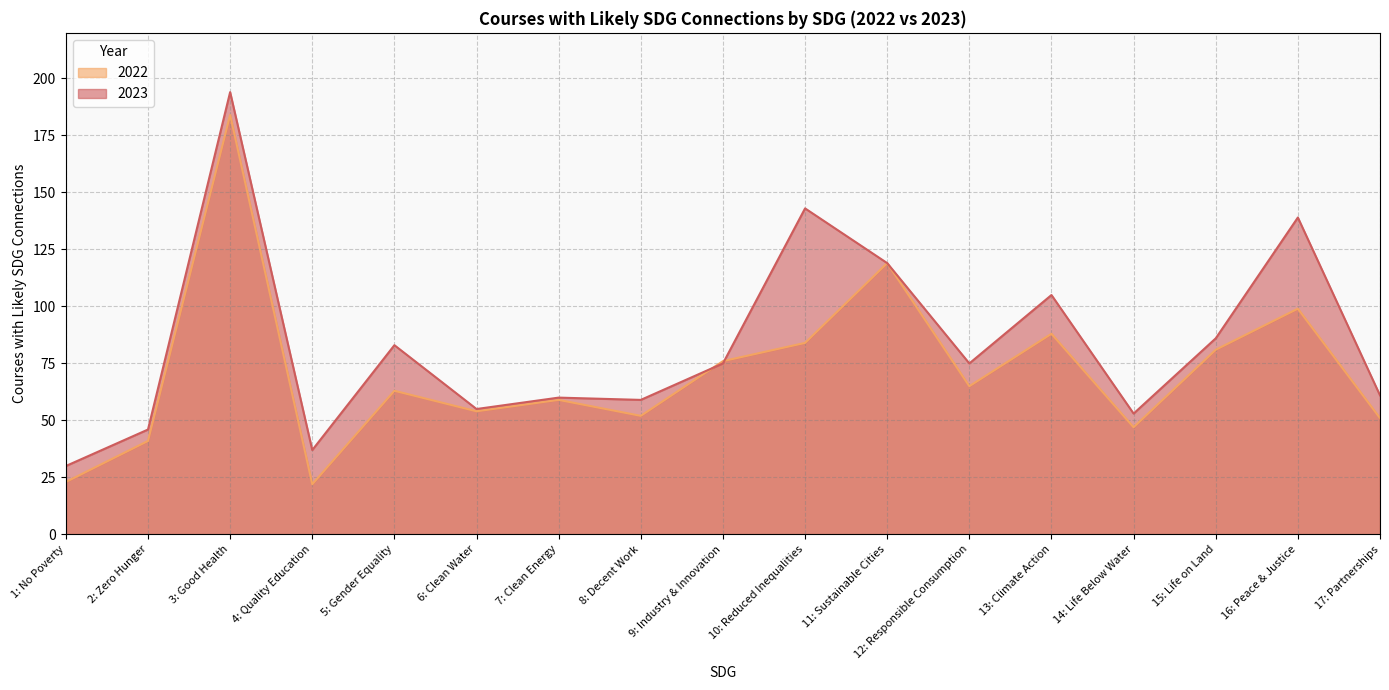

What is the difference between the second highest and second lowest values in the 2022 series?

96